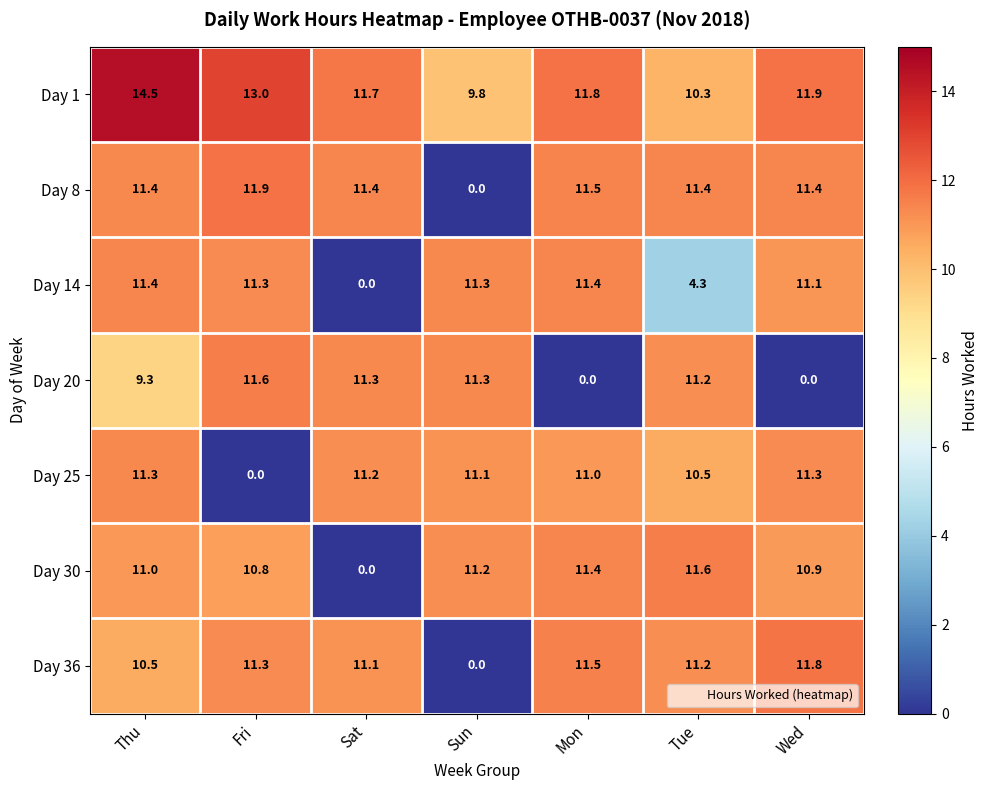

What is the difference between the Day 1 values at Thu and Fri?

1.5